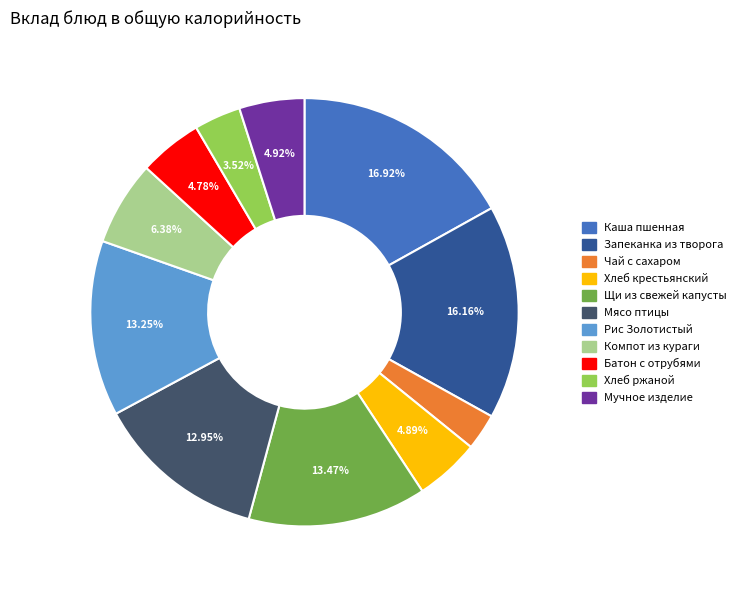

Is there a majority slice in this chart?

No